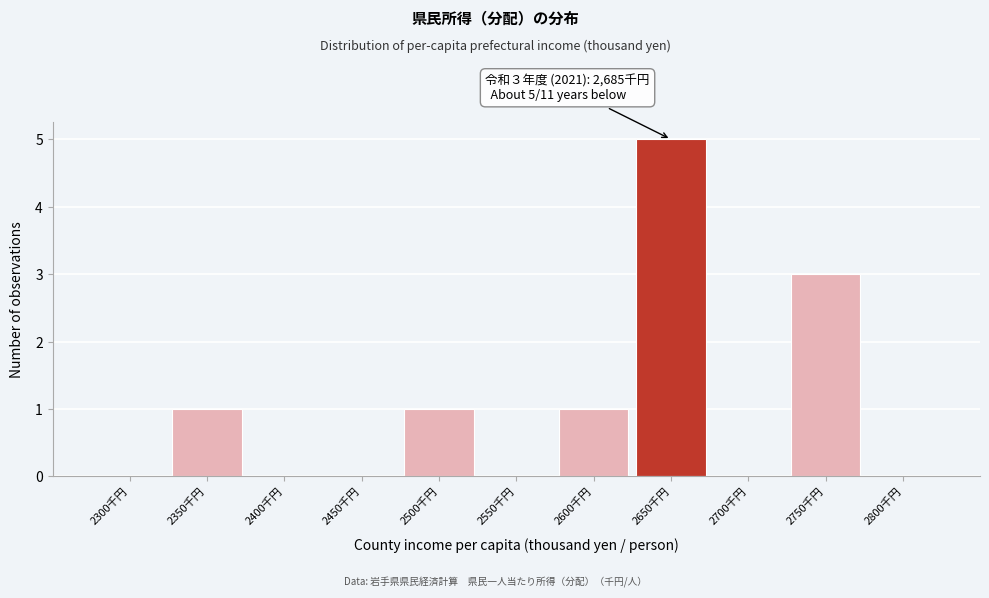

Reading left to right, extract all data points from this chart.

2300千円=0	2350千円=1	2400千円=0	2450千円=0	2500千円=1	2550千円=0	2600千円=1	2650千円=5	2700千円=0	2750千円=3	2800千円=0